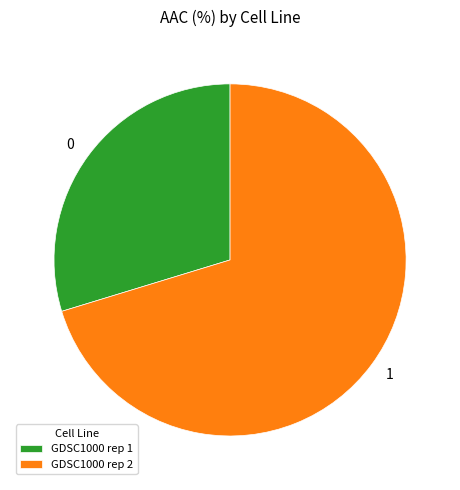

True or false: GDSC1000 rep 1 accounts for 40% of the total.

False